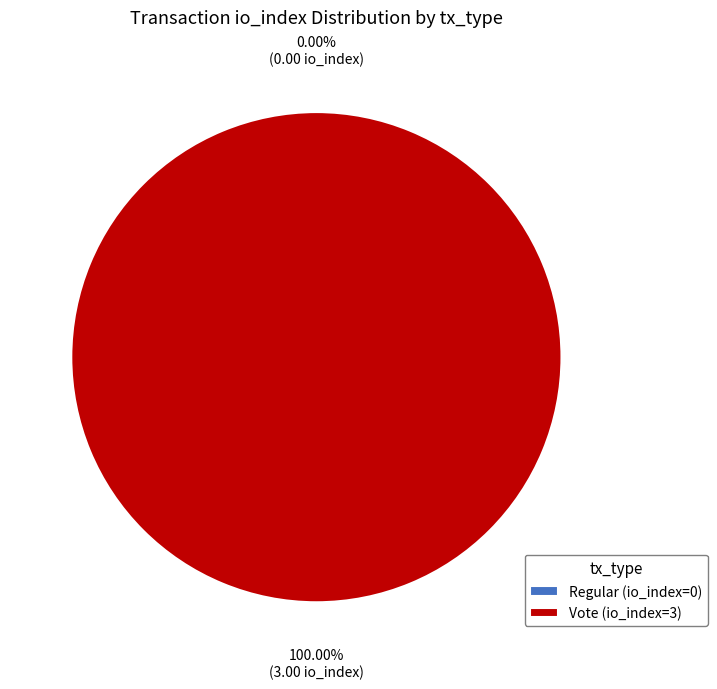

The Regular (io_index=0) slice represents 13% of the pie. True or false?

False